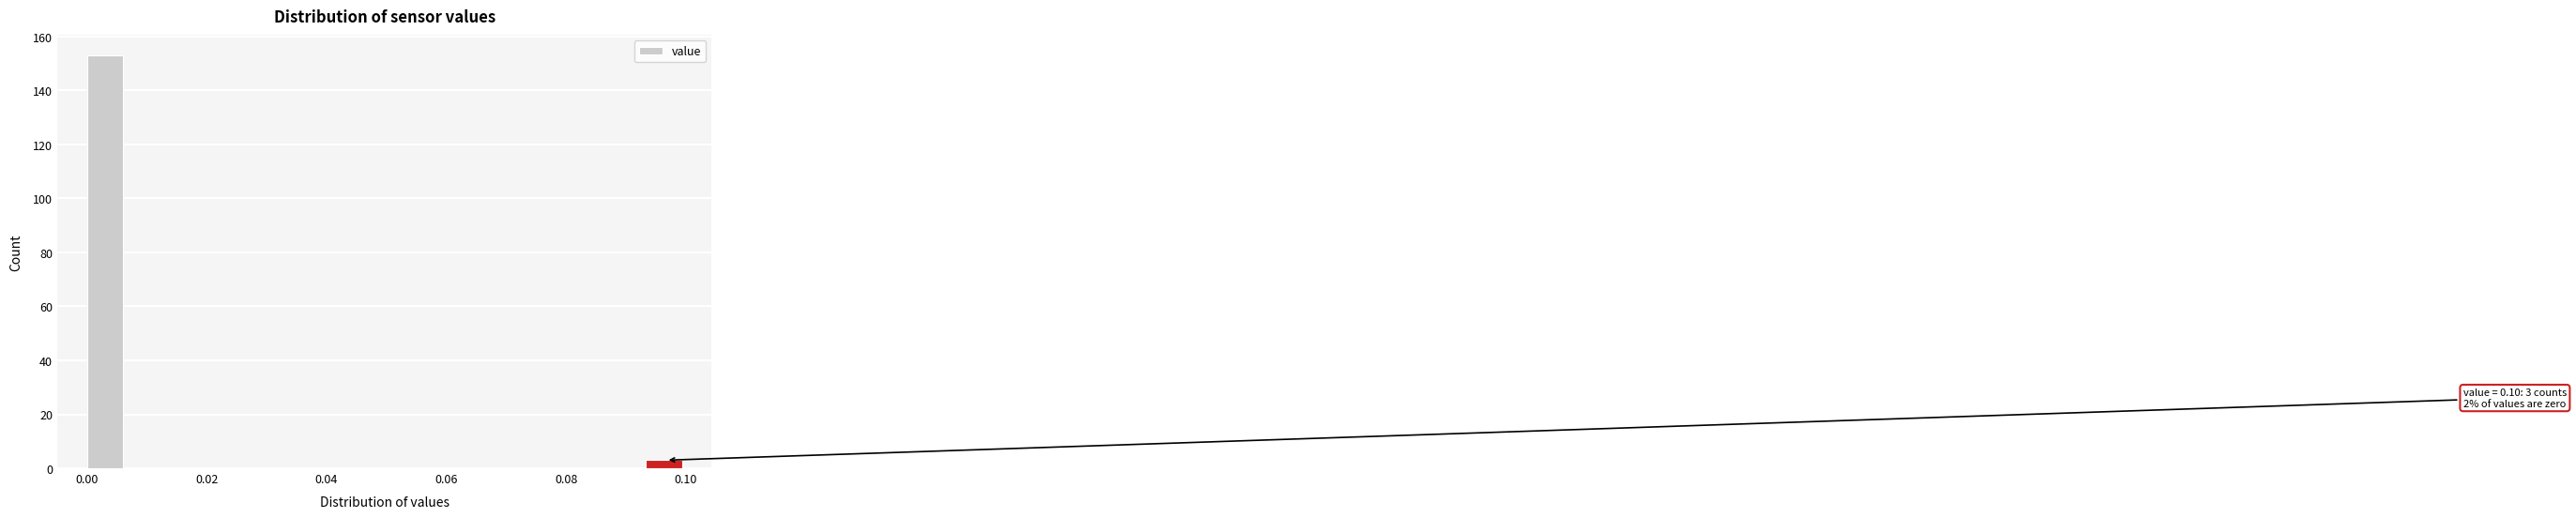

Read against the x-axis, roughly where is the centre of the tallest bar?

0.004